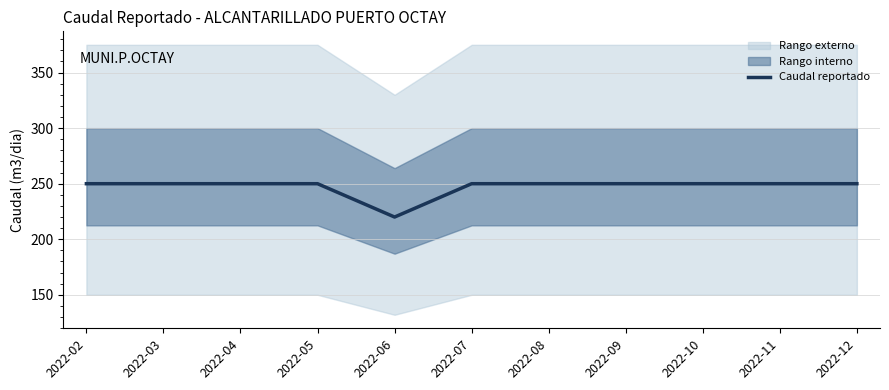

The value at 2022-02 is 63. True or false?

False